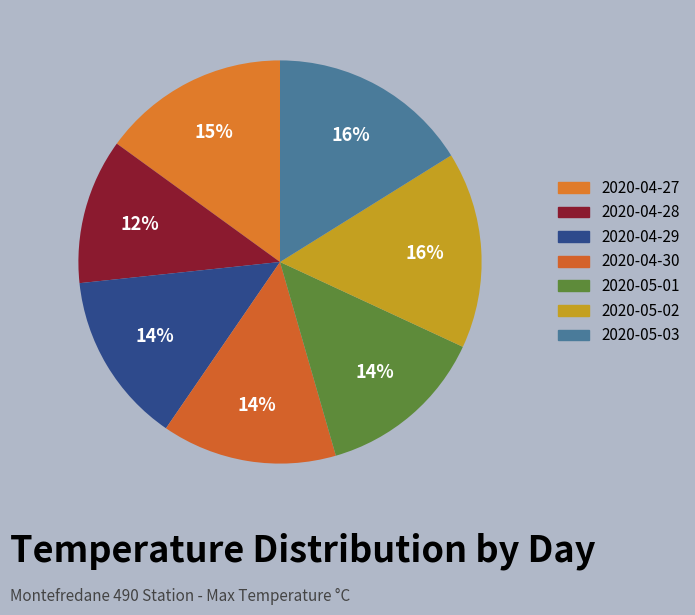

How many segments does this pie chart have?

7